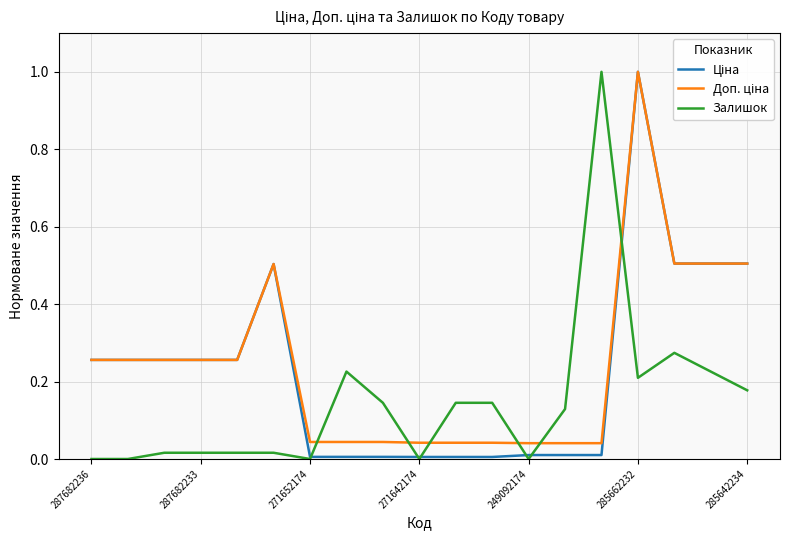

What is the highest value of the Залишок series?

1.0